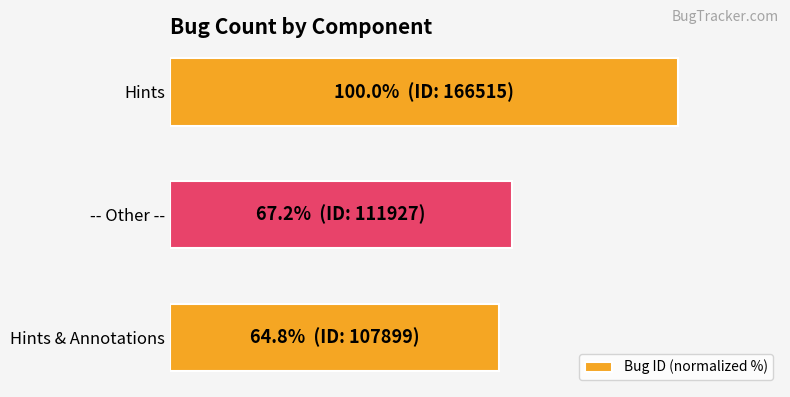

Rank the categories by value from lowest to highest.

Hints & Annotations, -- Other --, Hints